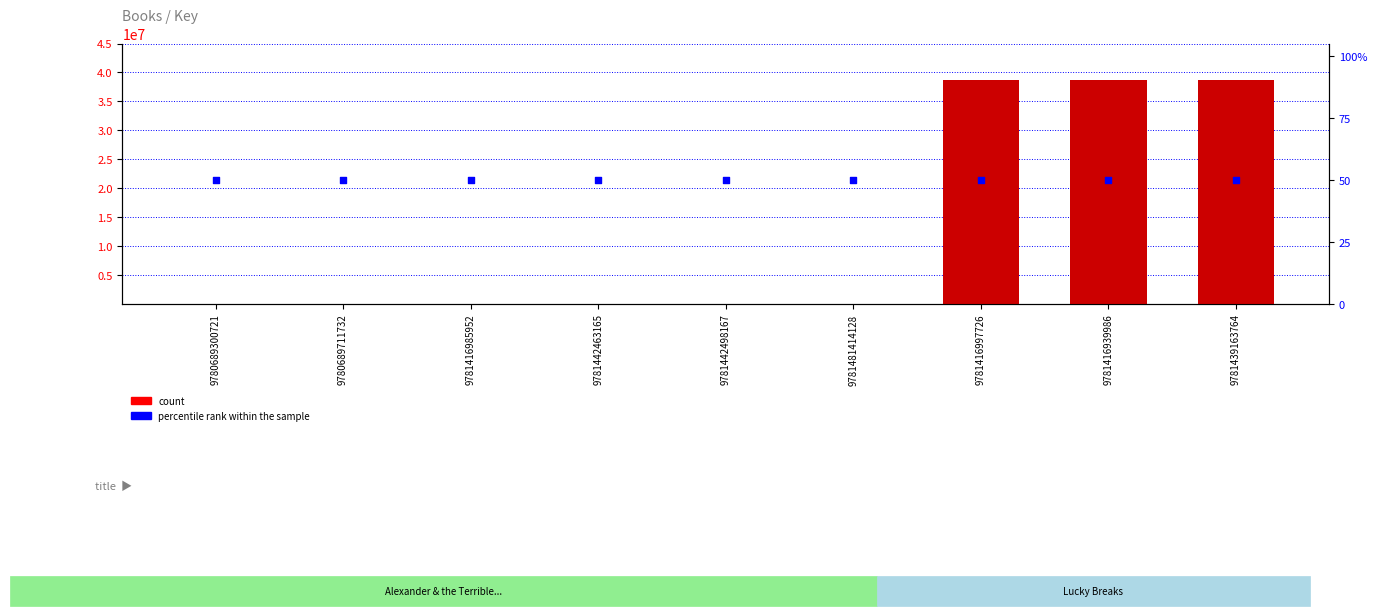

Which series has the widest spread of Y values?

count